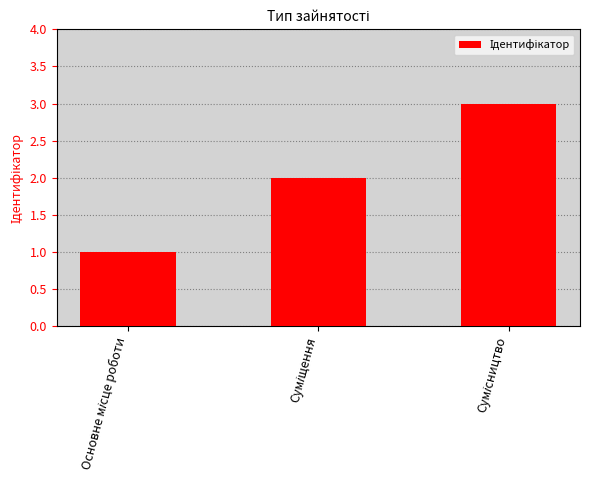

What is the value of the 2nd bar from the left?

2